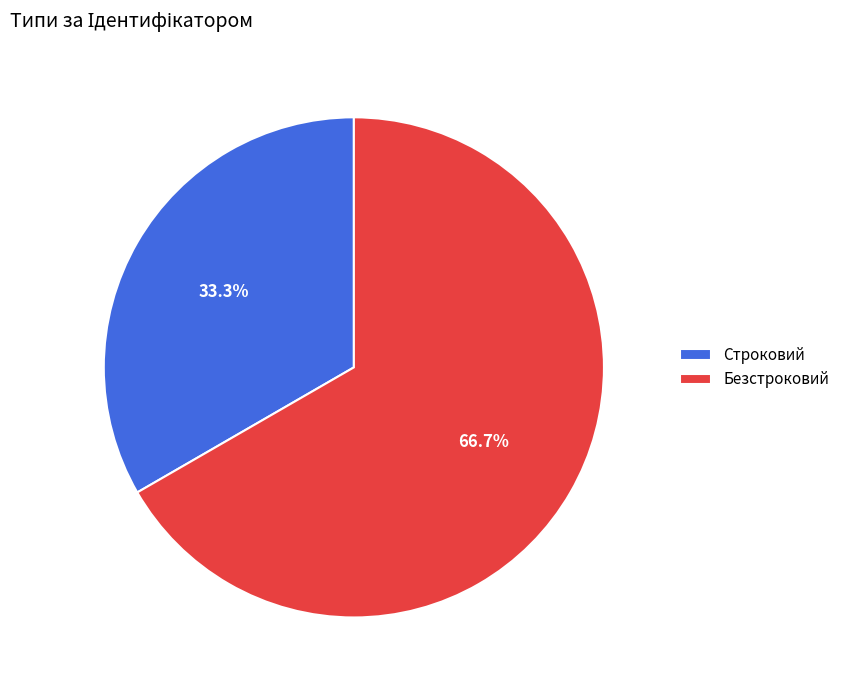

Count the number of slices in the pie.

2